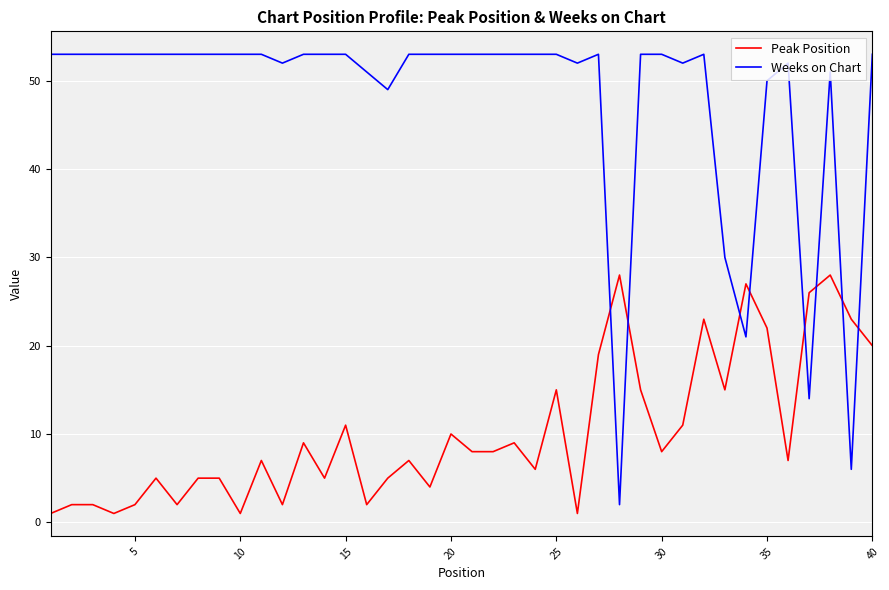

List the series in order of their peak value, lowest first.

Peak Position, Weeks on Chart